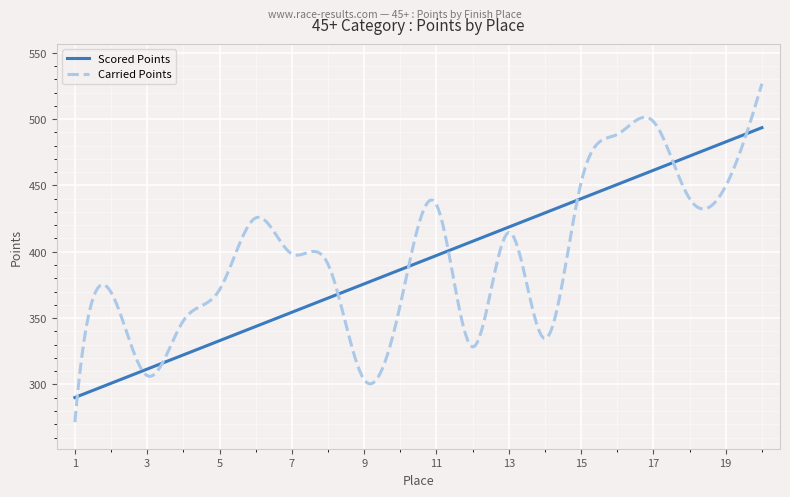

How many categories are shown in the chart?

300